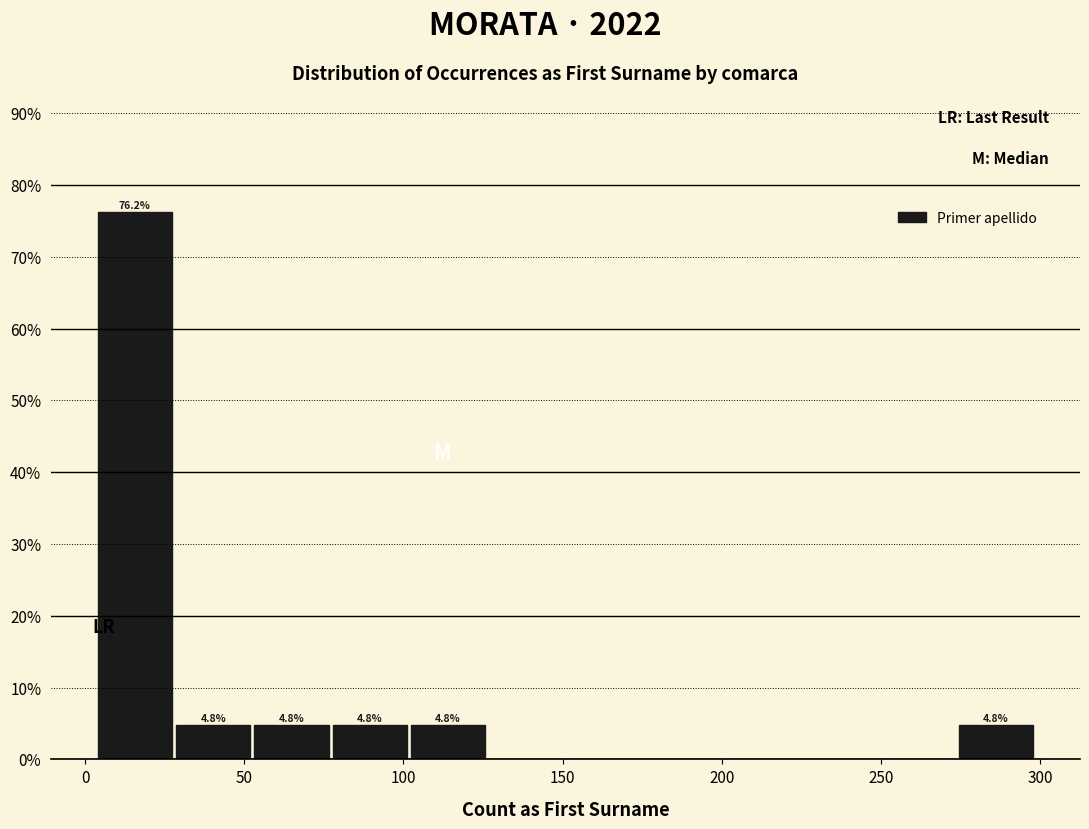

Which range on the x-axis has the tallest bar?

5 to 30